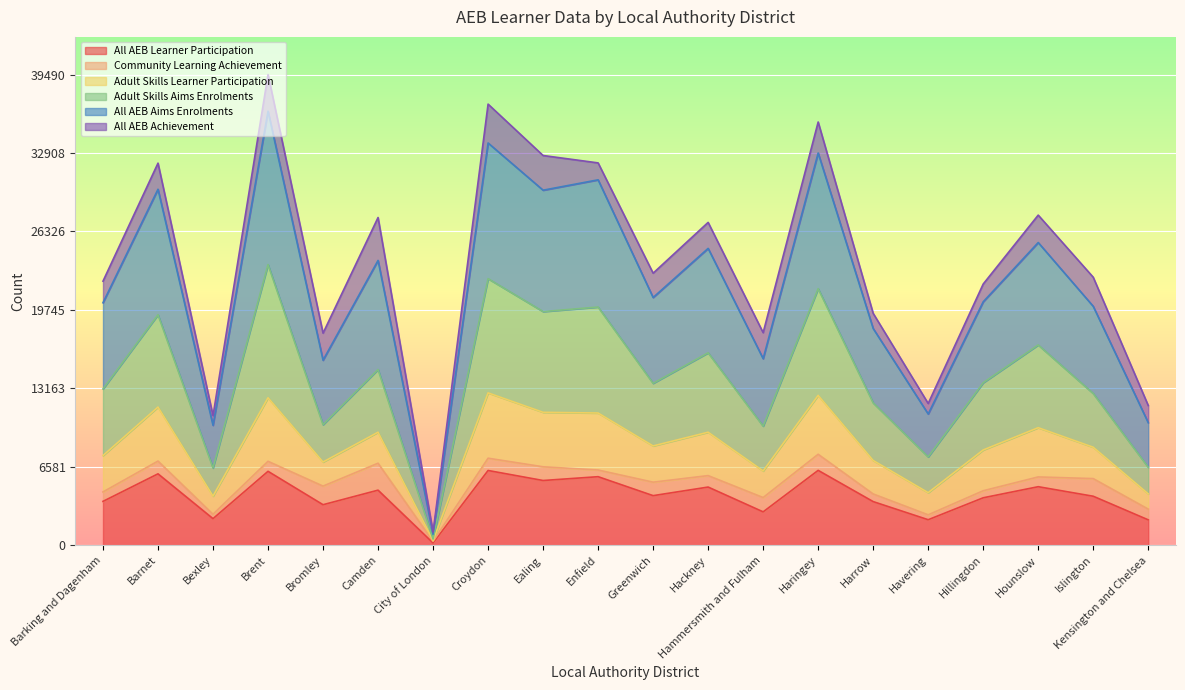

The value of All AEB Aims Enrolments at Haringey is 57925. True or false?

False